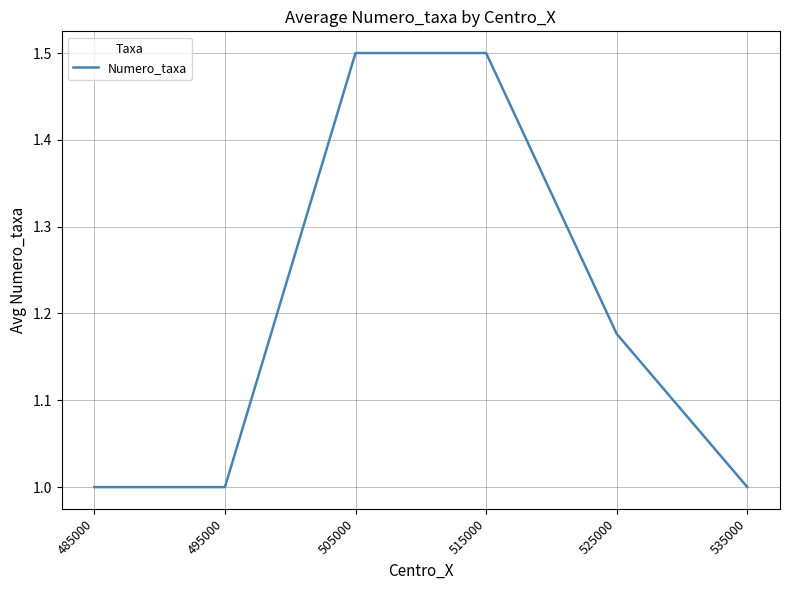

What is the maximum value shown in the chart?

1.5